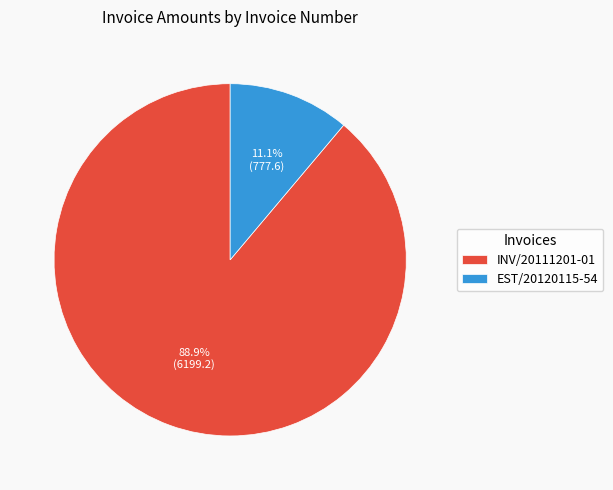

True or false: EST/20120115-54 accounts for 26% of the total.

False